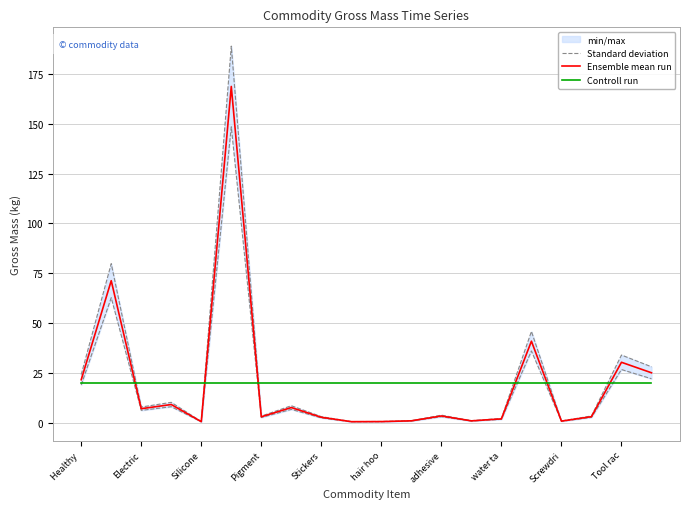

Rank the series by their maximum value, from lowest to highest.

Controll run, Ensemble mean run, Standard deviation